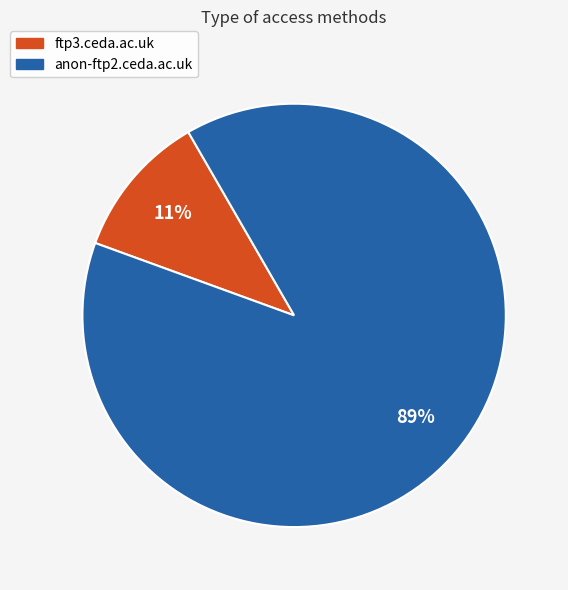

What percentage is the anon-ftp2.ceda.ac.uk slice, to the nearest percent?

89%